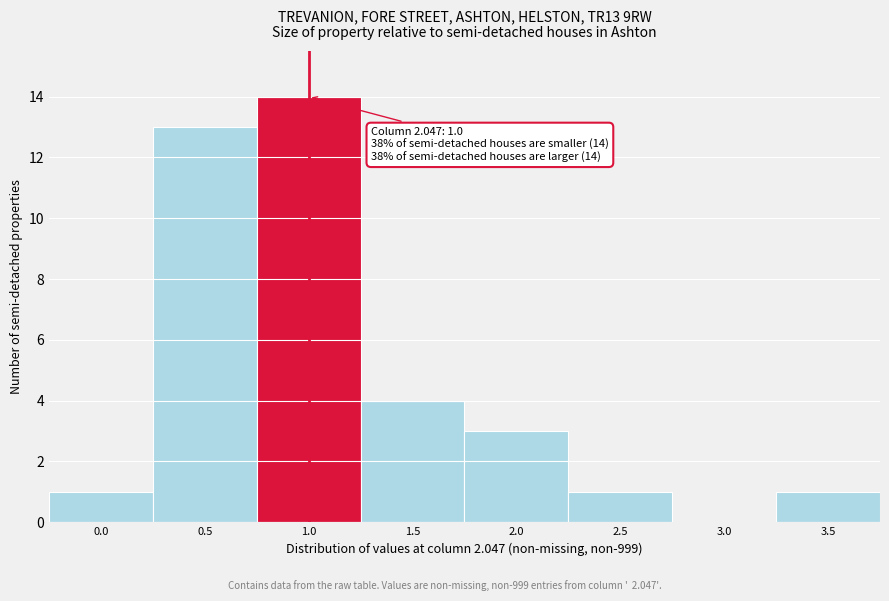

Reading left to right, what are all the values shown in this chart?

0.0=1	0.5=13	1.0=14	1.5=4	2.0=3	2.5=1	3.0=0	3.5=1